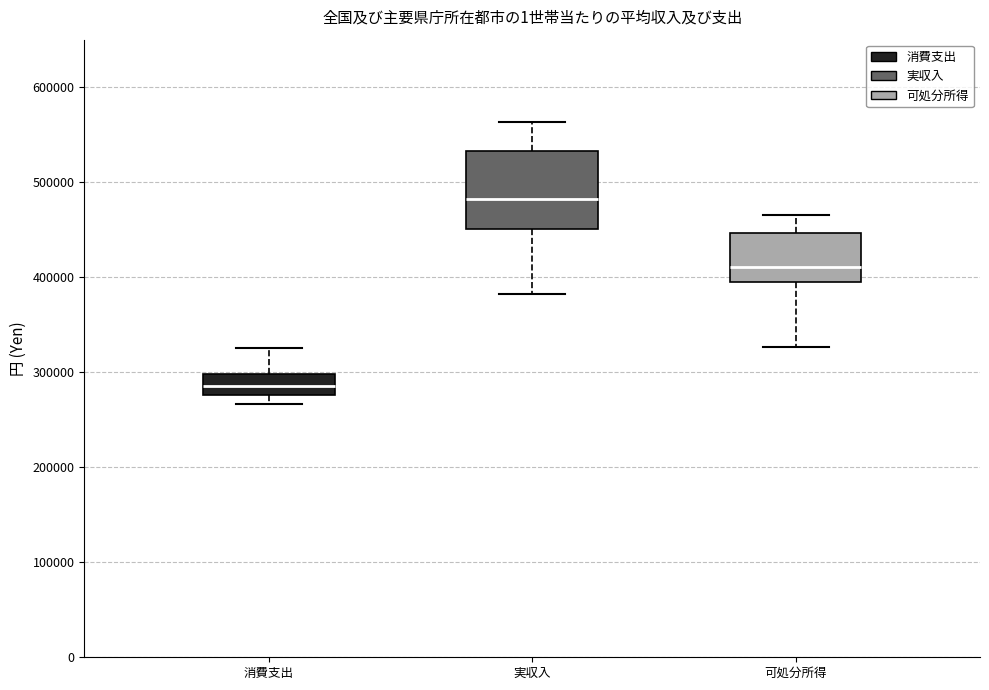

Reading left to right, read every box against the y-axis: the position of its median line, the range the box covers, and the ends of its whiskers. The values are not printed on the chart, so give them approximately, as read against the axis.

消費支出: median 290000, box 280000 to 300000, whiskers 270000 to 330000
実収入: median 480000, box 450000 to 530000, whiskers 380000 to 560000
可処分所得: median 410000, box 390000 to 450000, whiskers 330000 to 470000